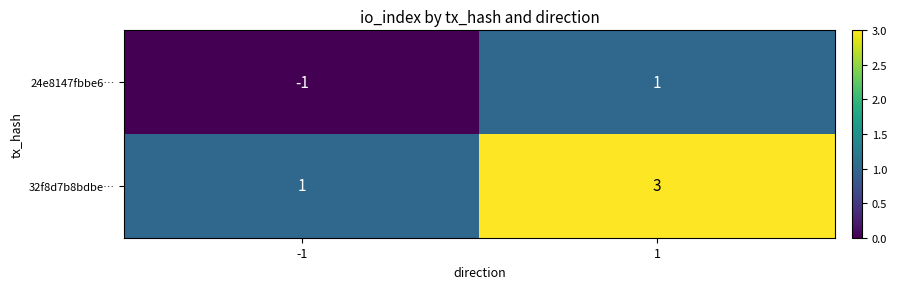

List the series in order of their overall mean, lowest first.

24e8147fbbe6…, 32f8d7b8bdbe…